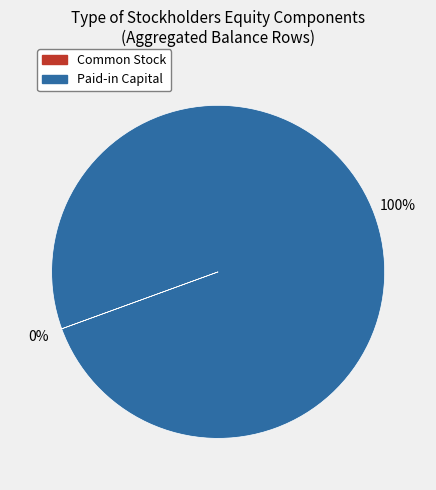

To the nearest percent, what is the average slice percentage?

50%